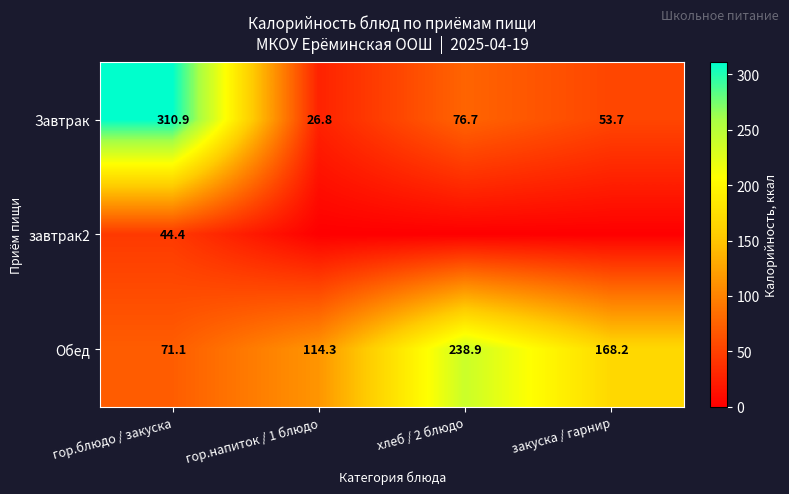

Is the value of завтрак2 at гор.блюдо / закуска greater than the value of Обед at закуска / гарнир?

No